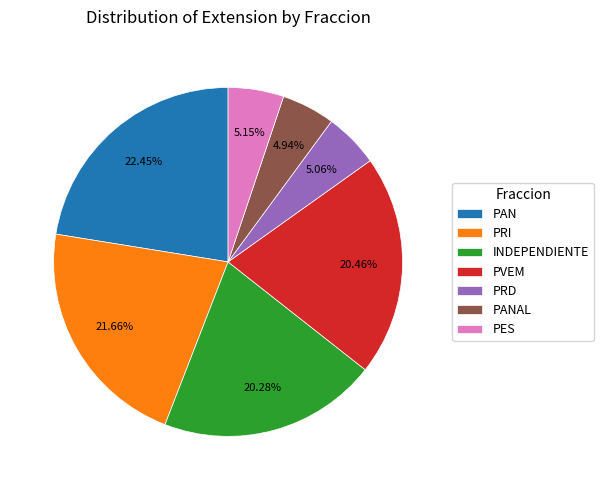

Is there any slice that represents more than half of the pie?

No